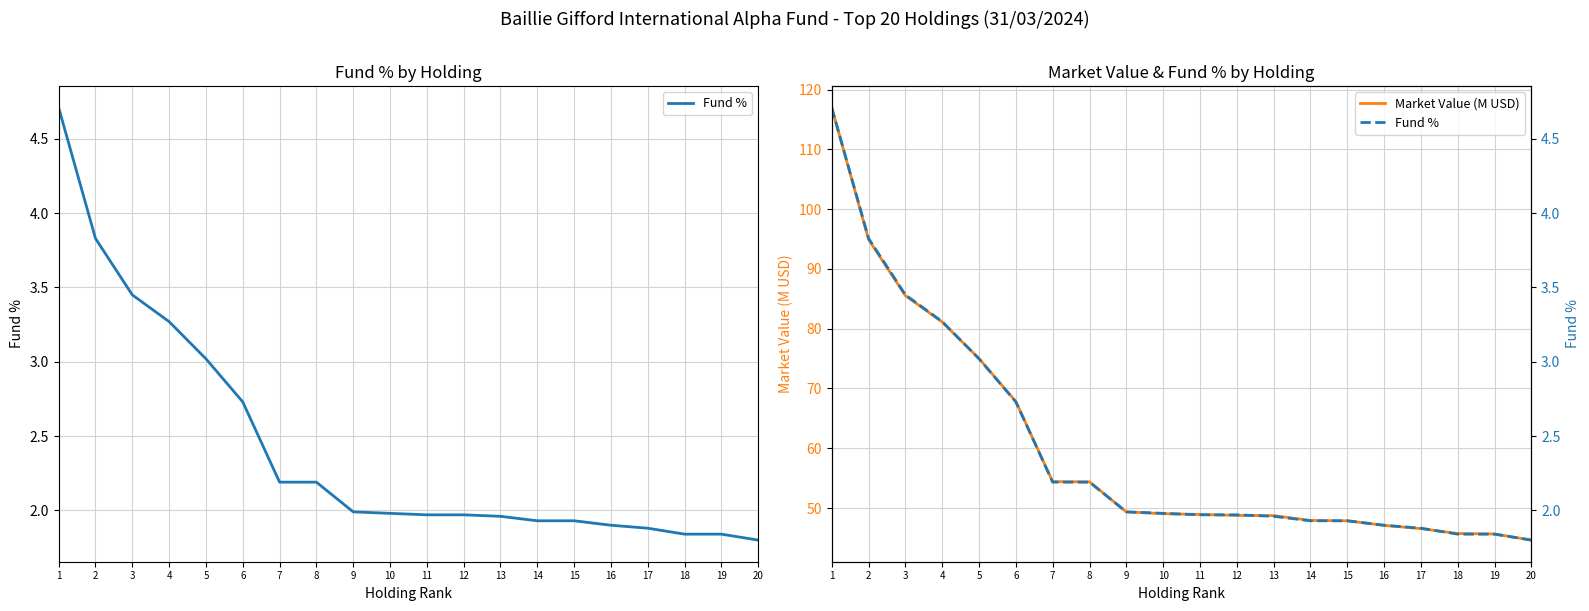

Between 13 and 19, which series saw the biggest shift?

Market Value (M USD)